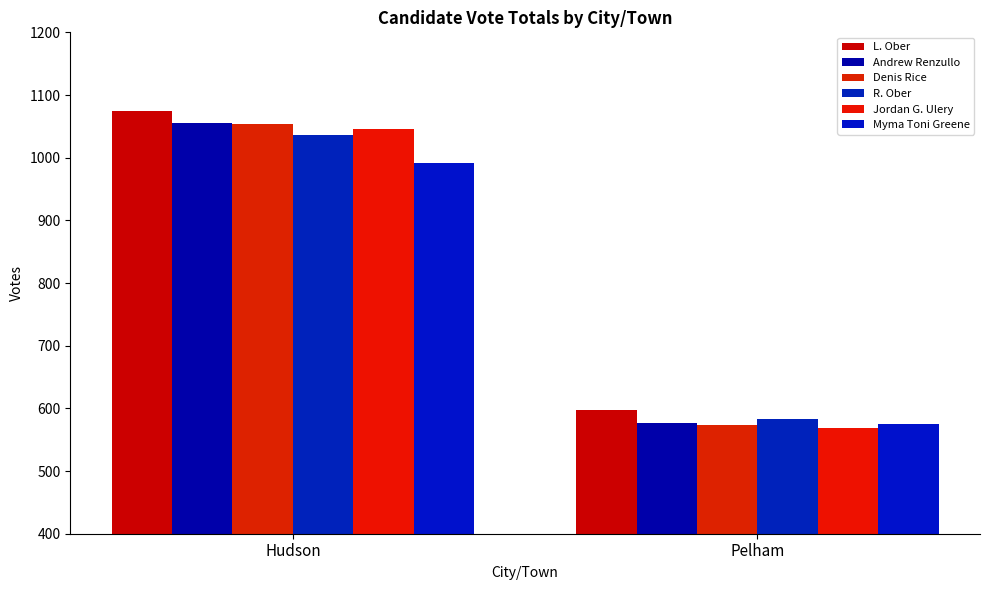

What is the difference between the Andrew Renzullo values at Pelham and Hudson?

478